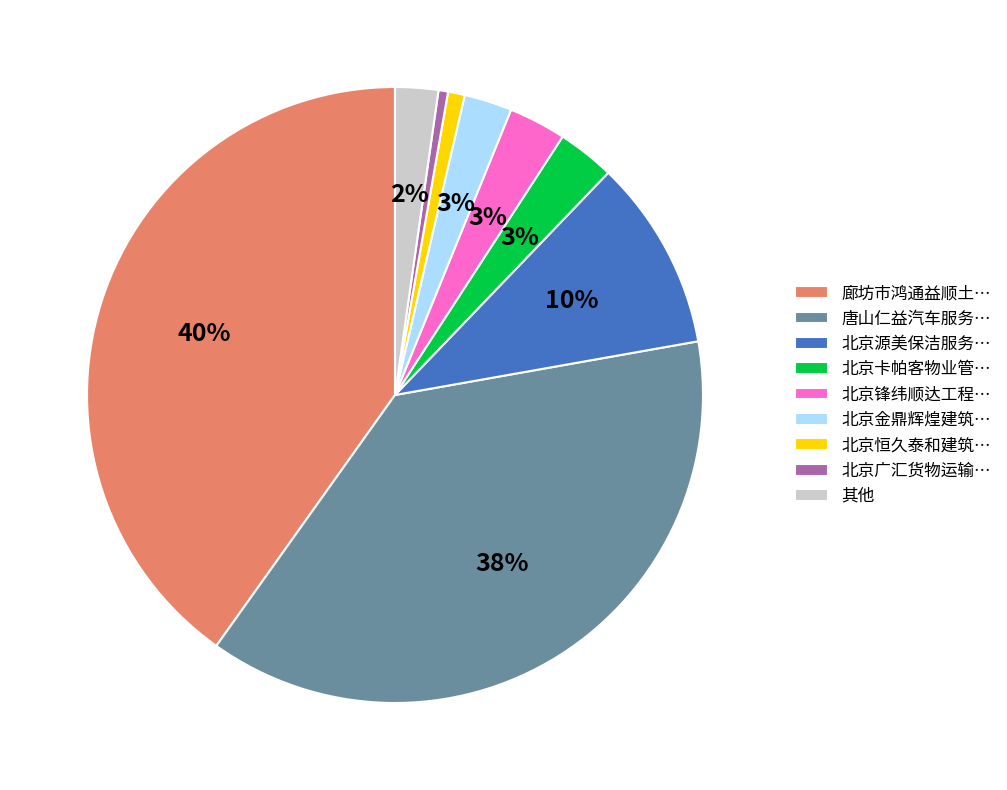

Is there any slice that represents more than half of the pie?

No